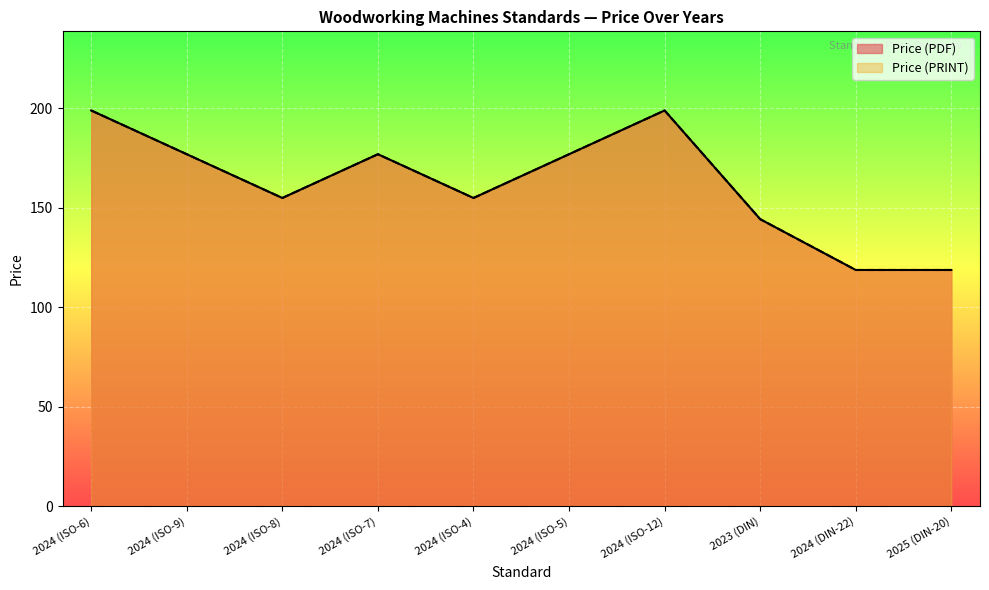

True or false: Price (PDF) has a value of 144.3 at 2023 (DIN).

True